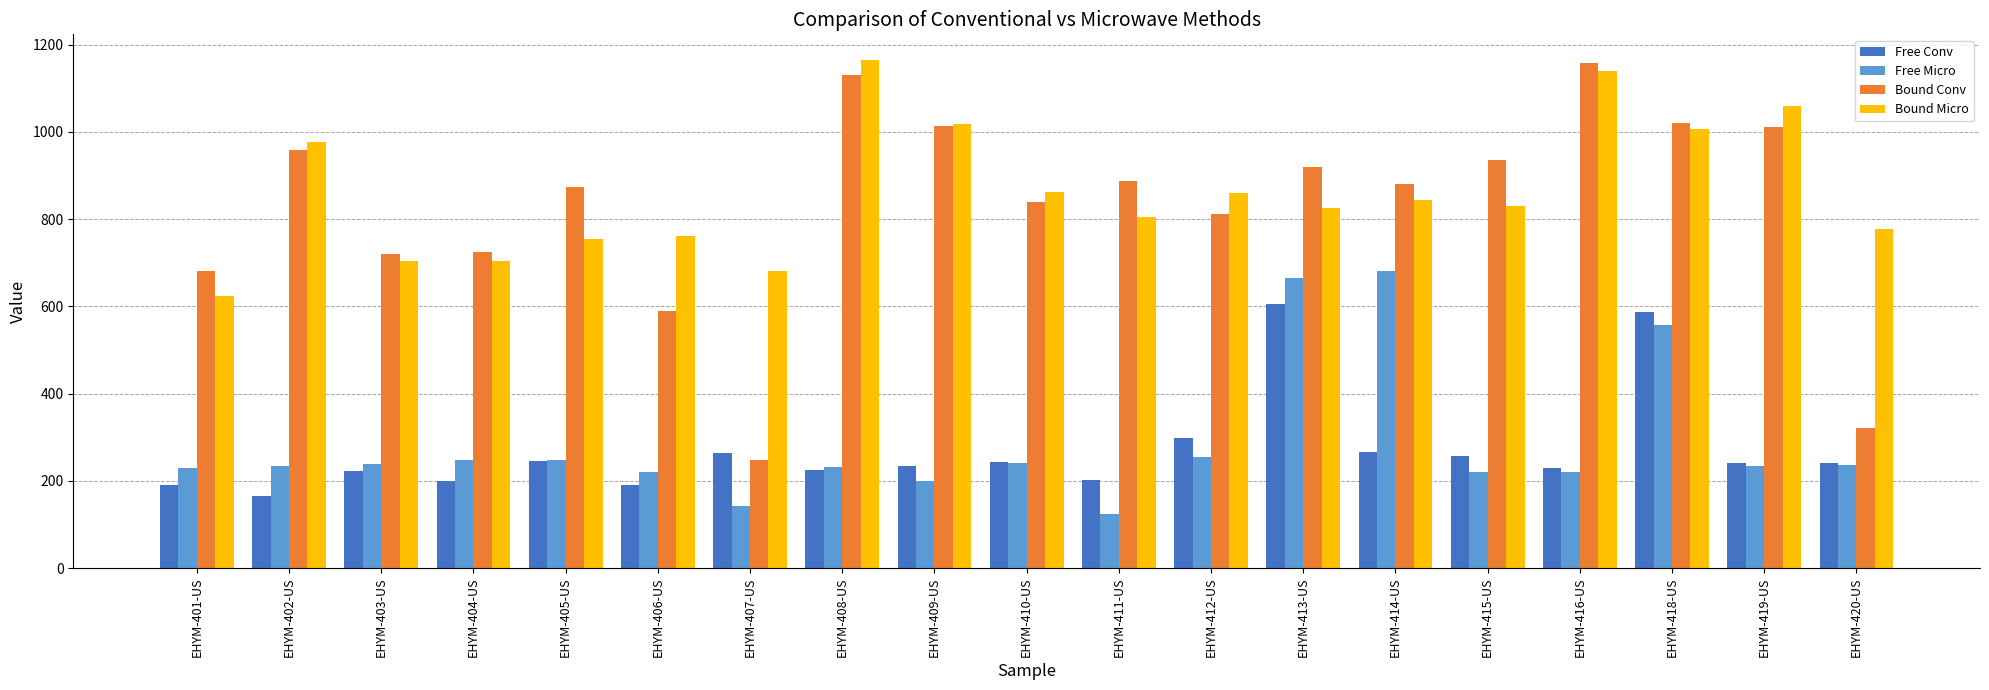

What is the sum of all Bound Micro values?

16399.2